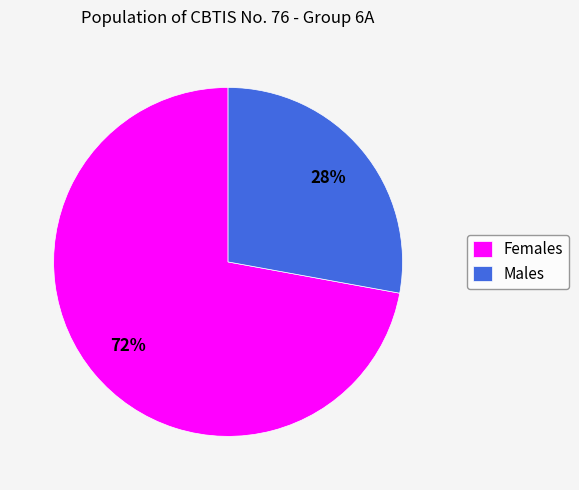

What is the largest slice in the pie chart?

Females